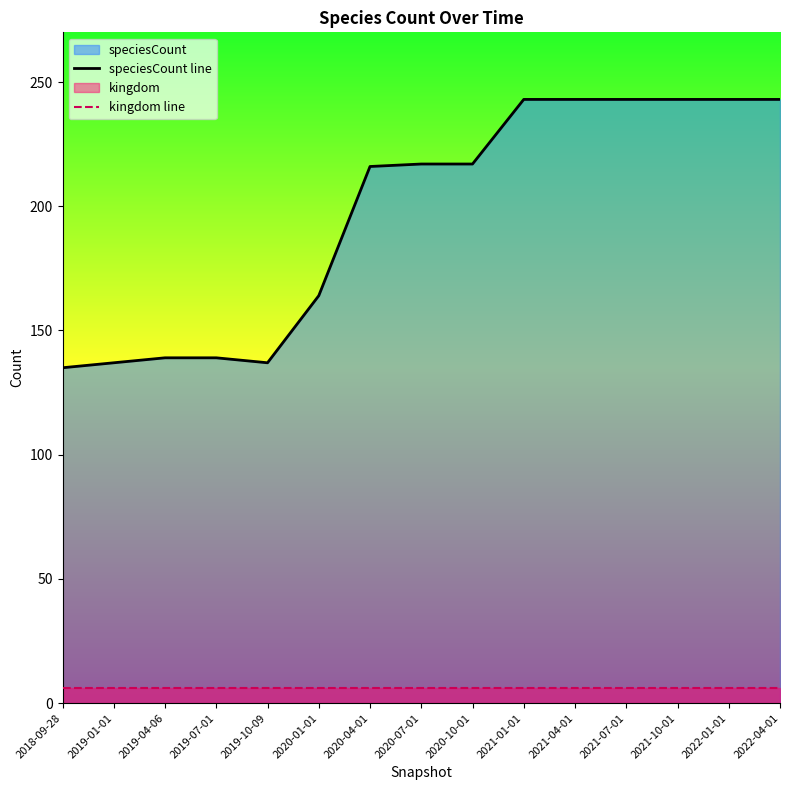

Which series changed the most between 2019-01-01 and 2019-07-01?

speciesCount line